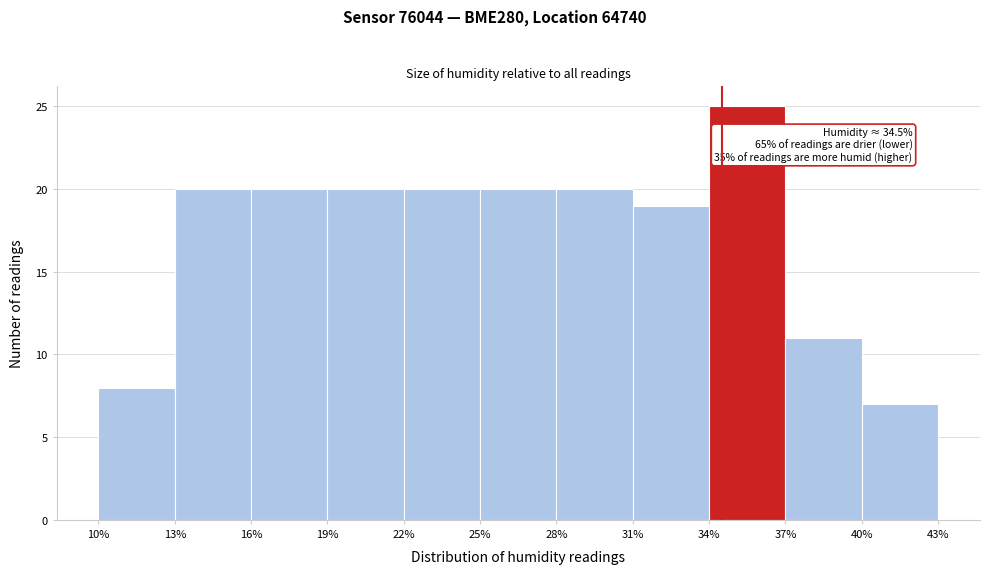

Over which range of the x-axis is the bar tallest?

34% to 37%